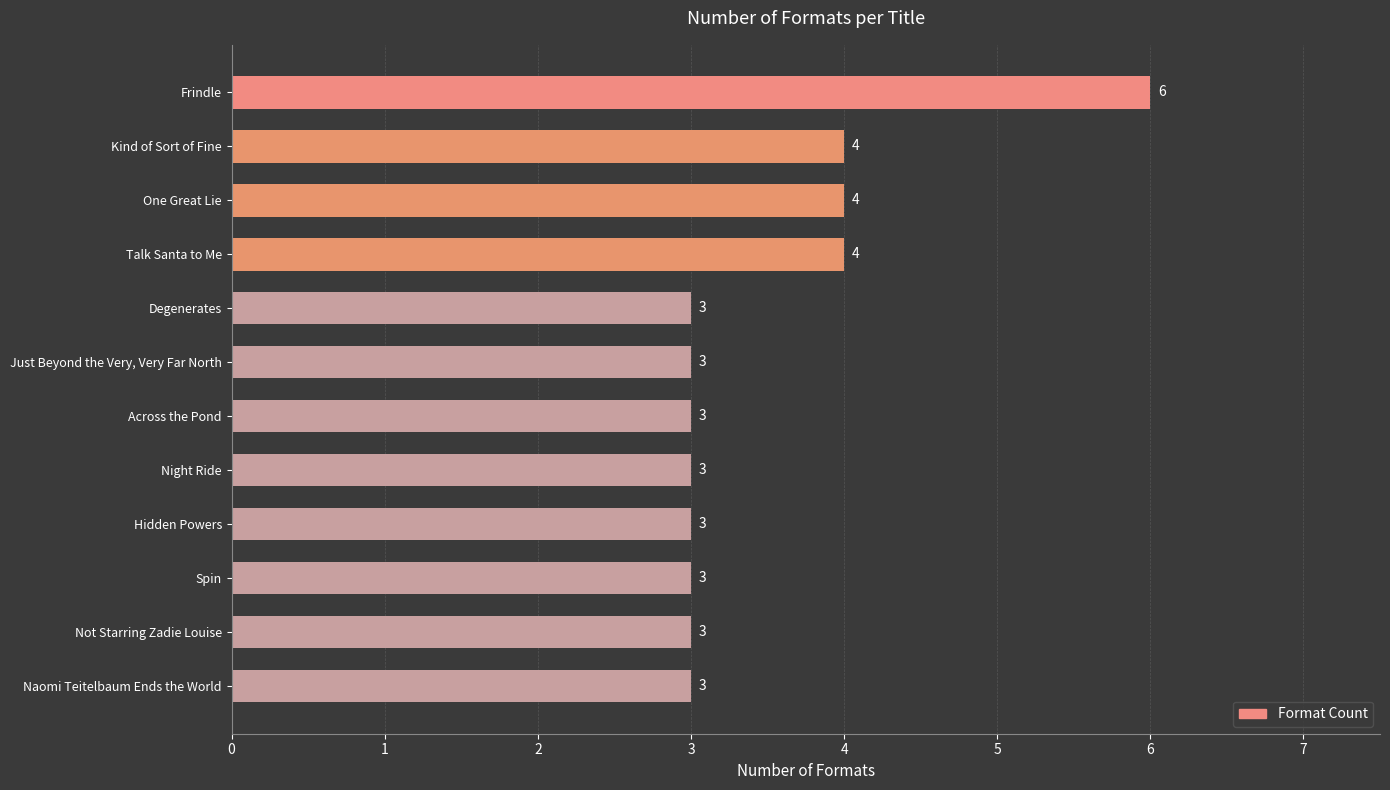

Count the number of data series in this chart.

1